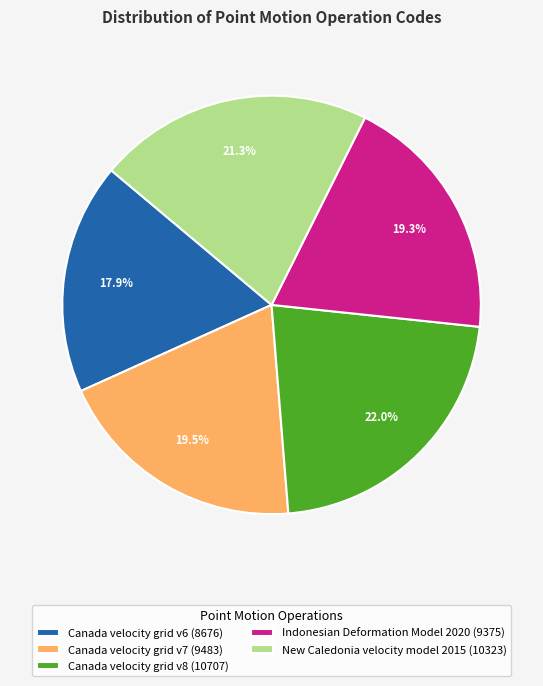

Is it true that Indonesian Deformation Model 2020 is 19% of the pie?

True